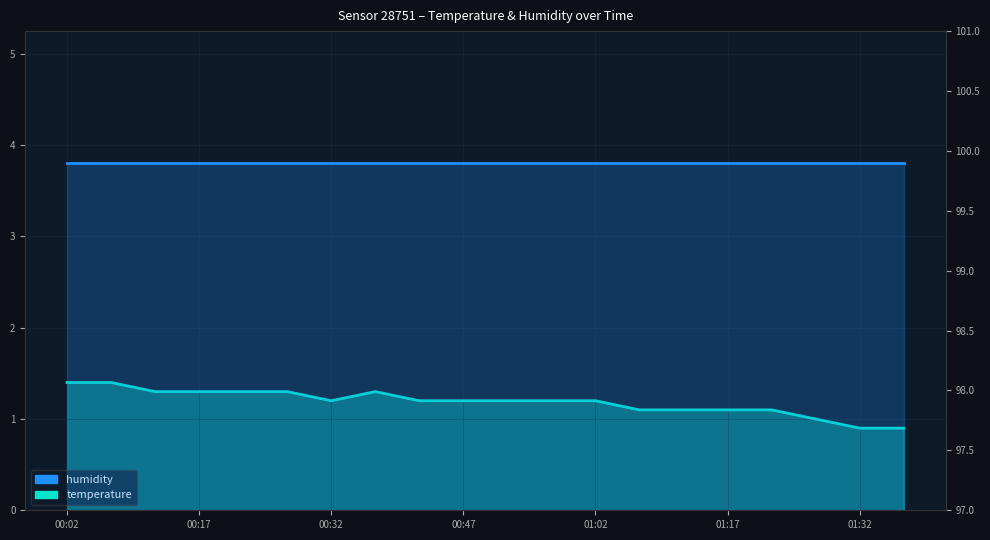

Where is the first local maximum for temperature?

7